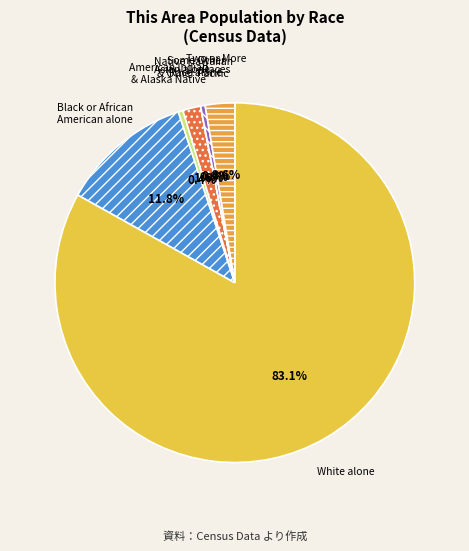

Between Some Other Race alone and White alone, which is larger?

White alone